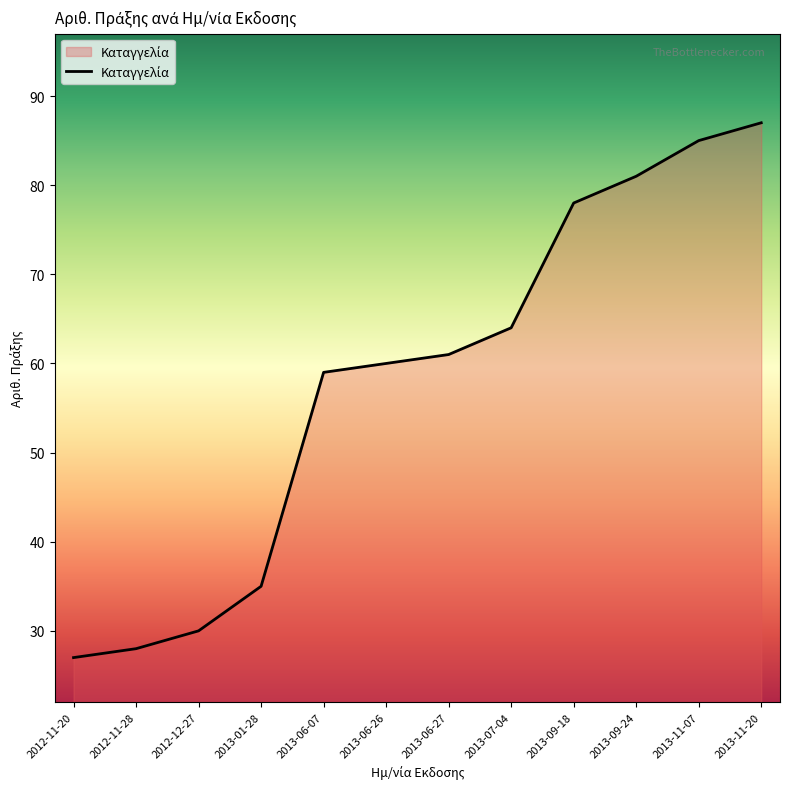

True or false: there are more than 2 points higher than both neighbors.

False